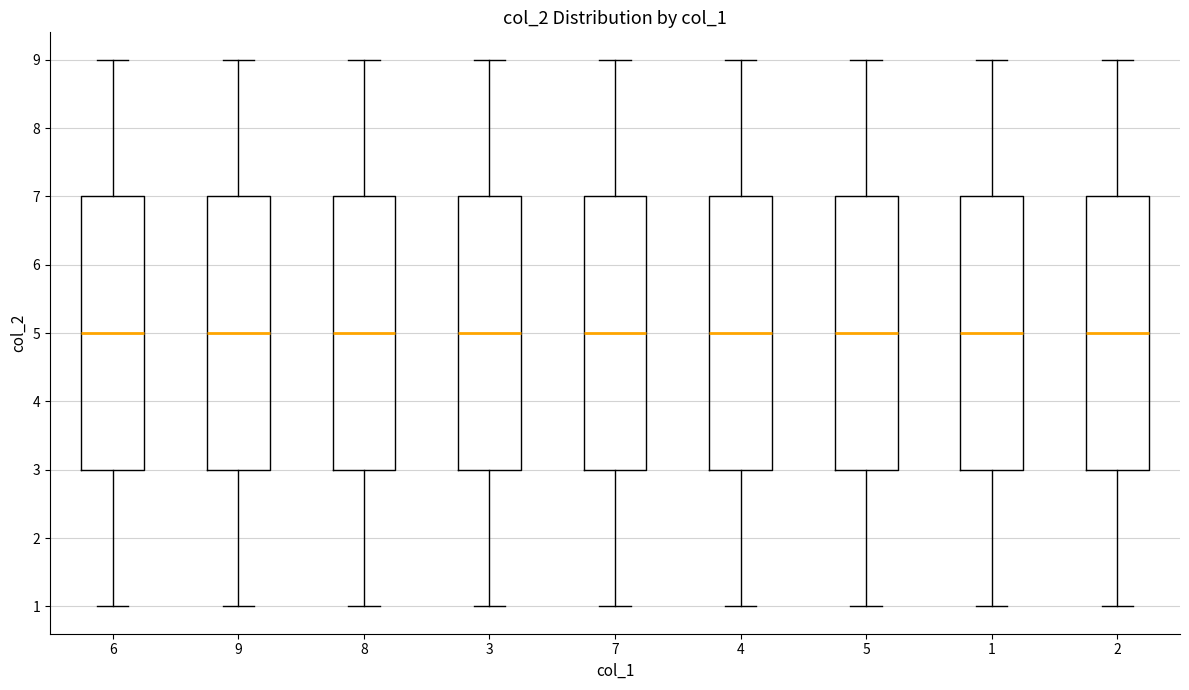

Reading left to right, read every box against the y-axis: the position of its median line, the range the box covers, and the ends of its whiskers. The values are not printed on the chart, so give them approximately, as read against the axis.

6: median 5, box 3 to 7, whiskers 1 to 9
9: median 5, box 3 to 7, whiskers 1 to 9
8: median 5, box 3 to 7, whiskers 1 to 9
3: median 5, box 3 to 7, whiskers 1 to 9
7: median 5, box 3 to 7, whiskers 1 to 9
4: median 5, box 3 to 7, whiskers 1 to 9
5: median 5, box 3 to 7, whiskers 1 to 9
1: median 5, box 3 to 7, whiskers 1 to 9
2: median 5, box 3 to 7, whiskers 1 to 9